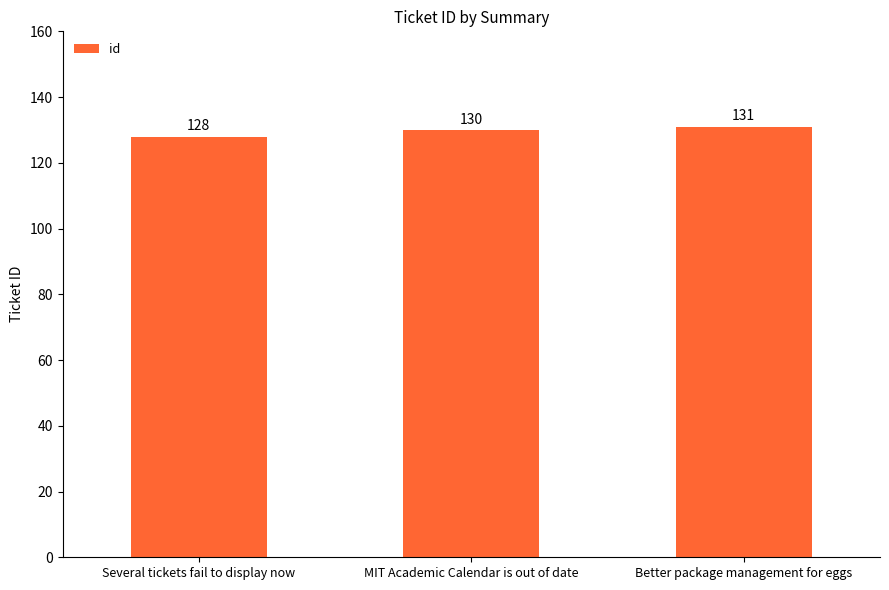

The chart shows a value of 128 at Several tickets fail to display now. True or false?

True